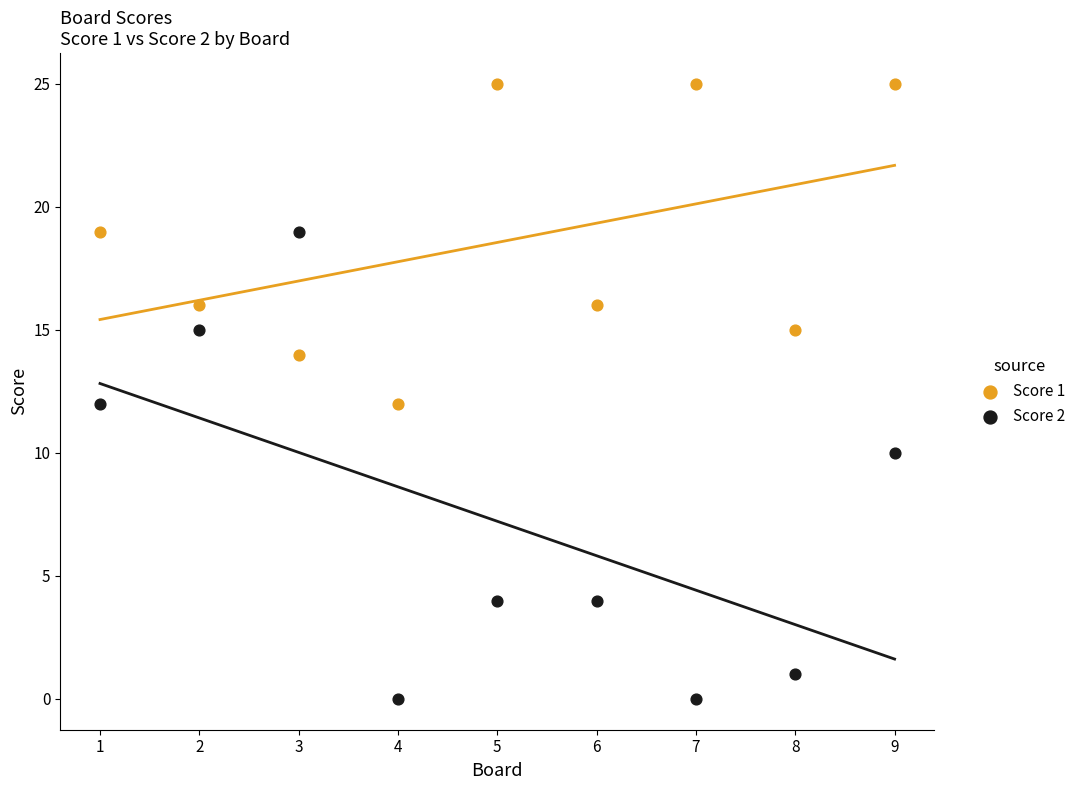

Which series has the largest Y range (max minus min)?

Score 2